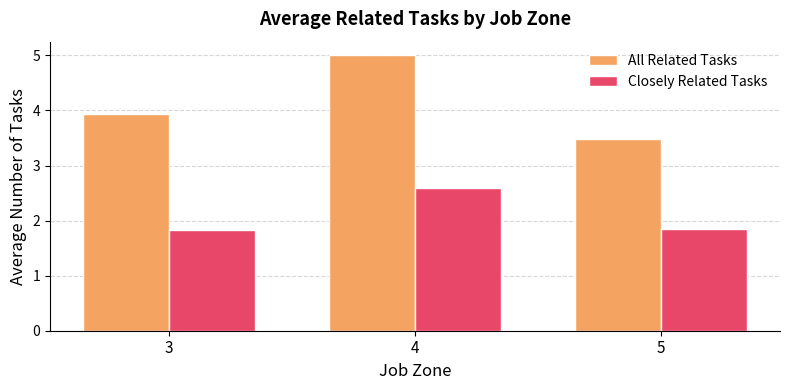

What is the difference between the maximum and minimum values in the Closely Related Tasks series?

0.8